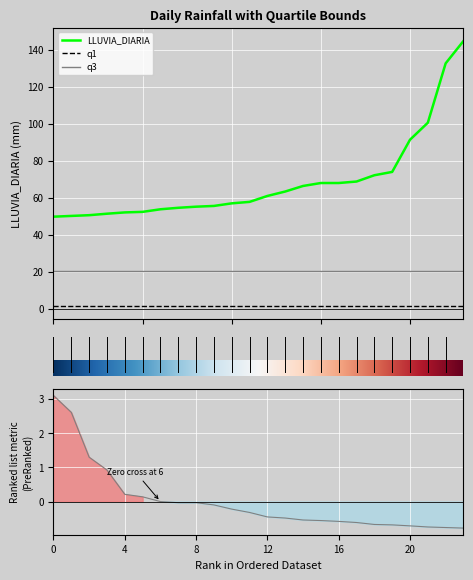

True or false: q3 has a value of 9.5 at 2016-10-14.

False